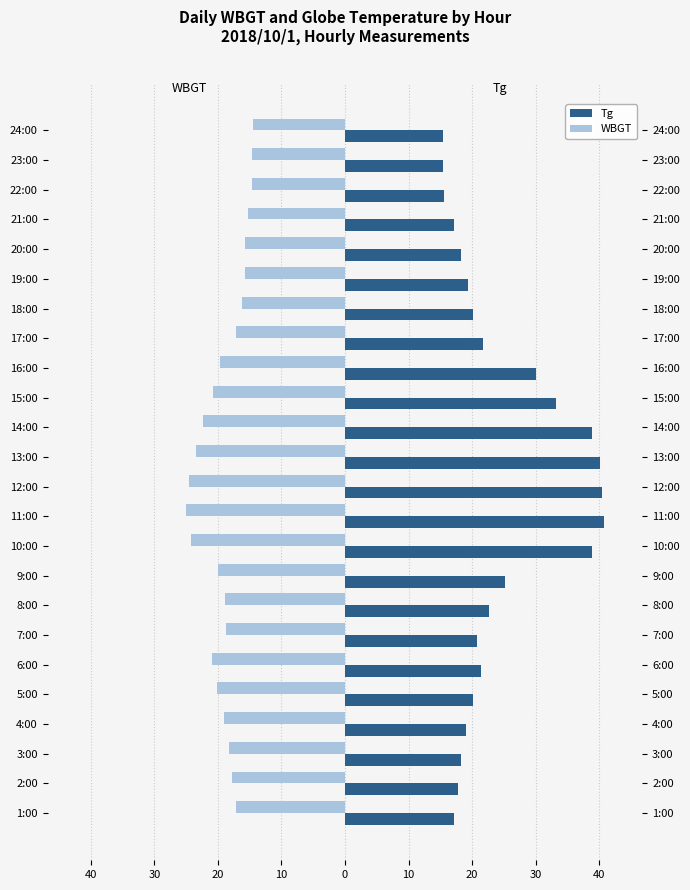

Rank the series by their maximum value, from highest to lowest.

Tg, WBGT